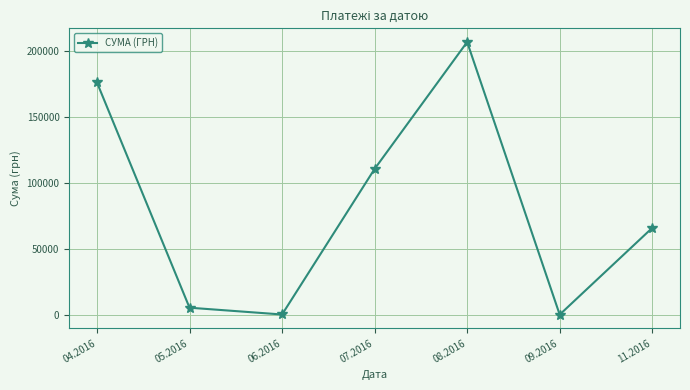

The value at 04.2016 is 280794.4. True or false?

False